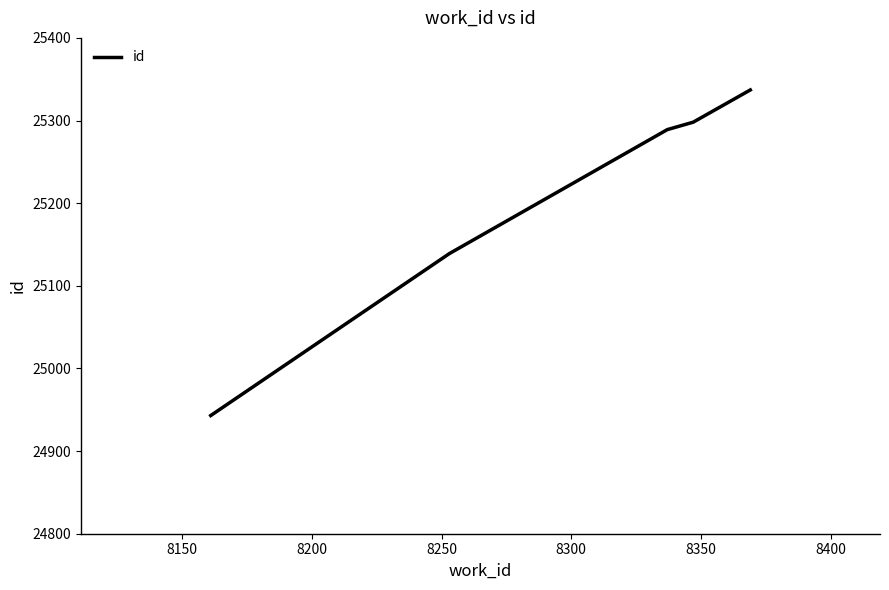

How many values are below 25289?

2